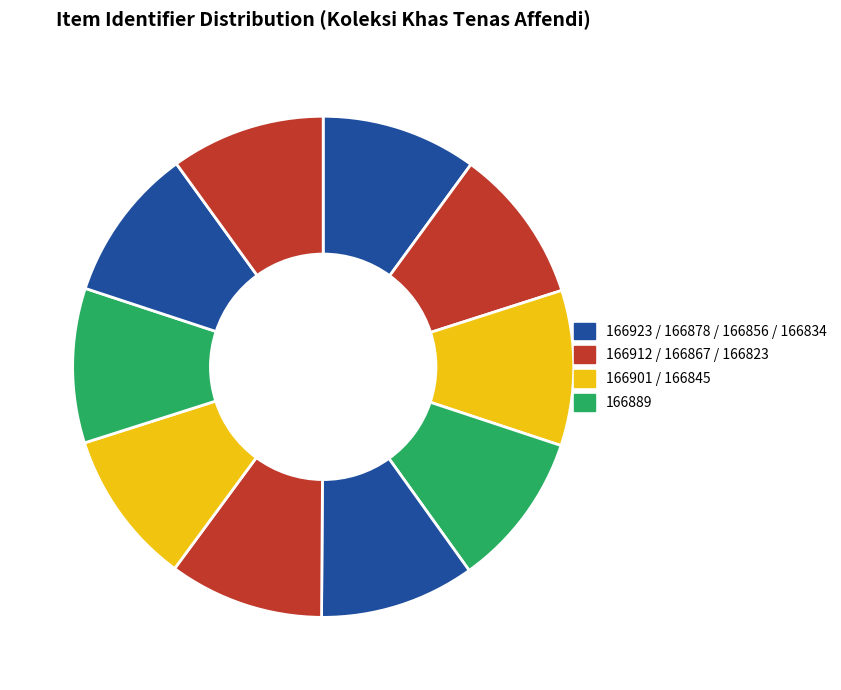

To the nearest percent, what is the average slice percentage?

10%